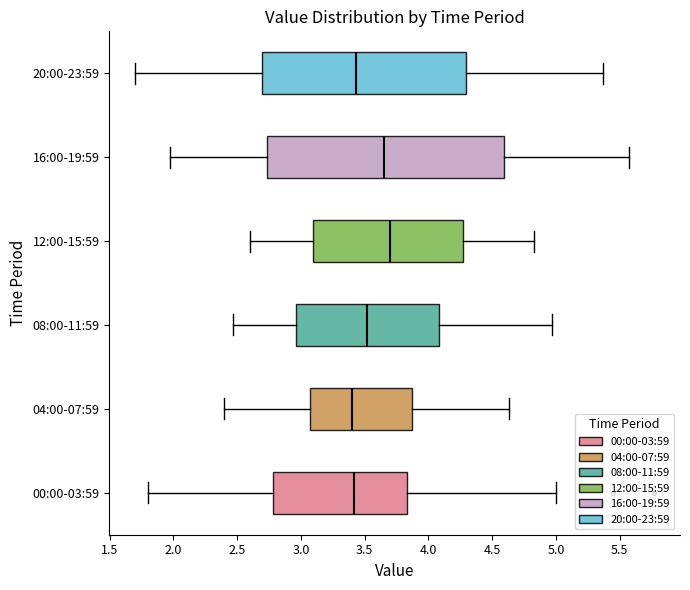

Comparing the boxes themselves (not the whiskers), which one is the widest?

16:00-19:59